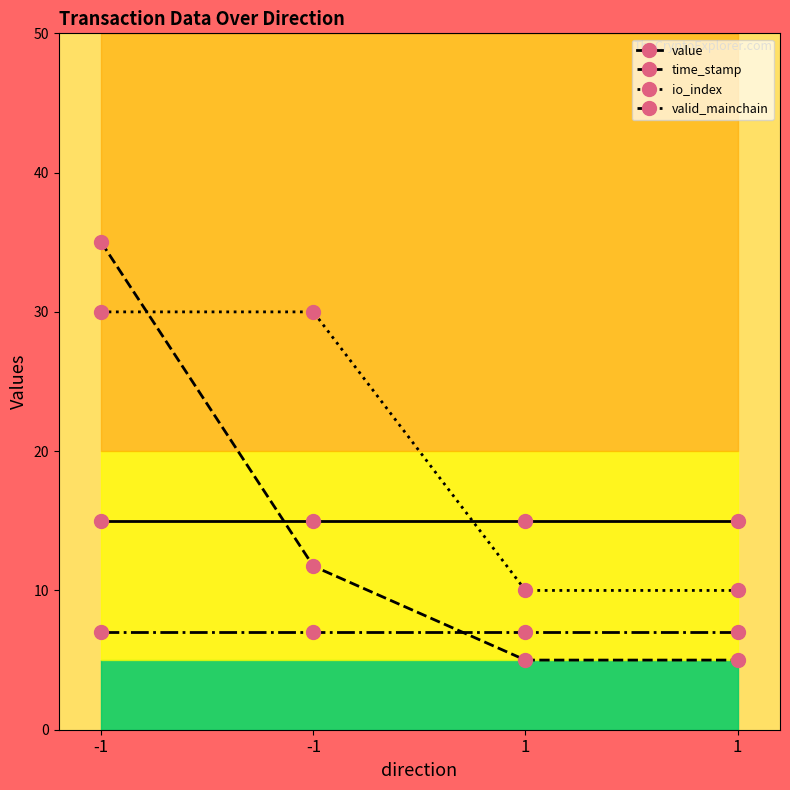

What is the maximum value shown in the chart?

35.0